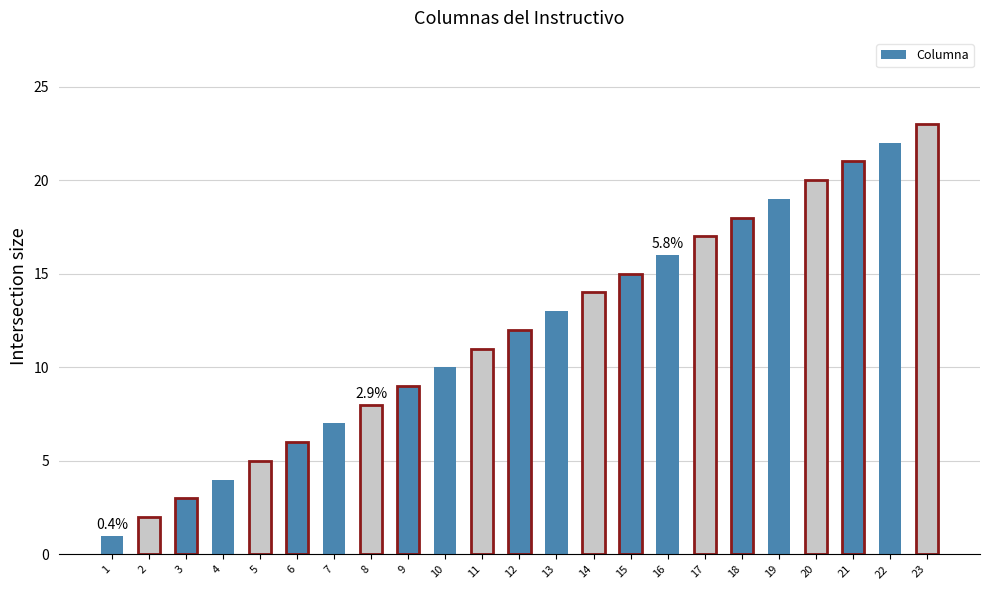

Which label corresponds to the largest value in the chart?

23